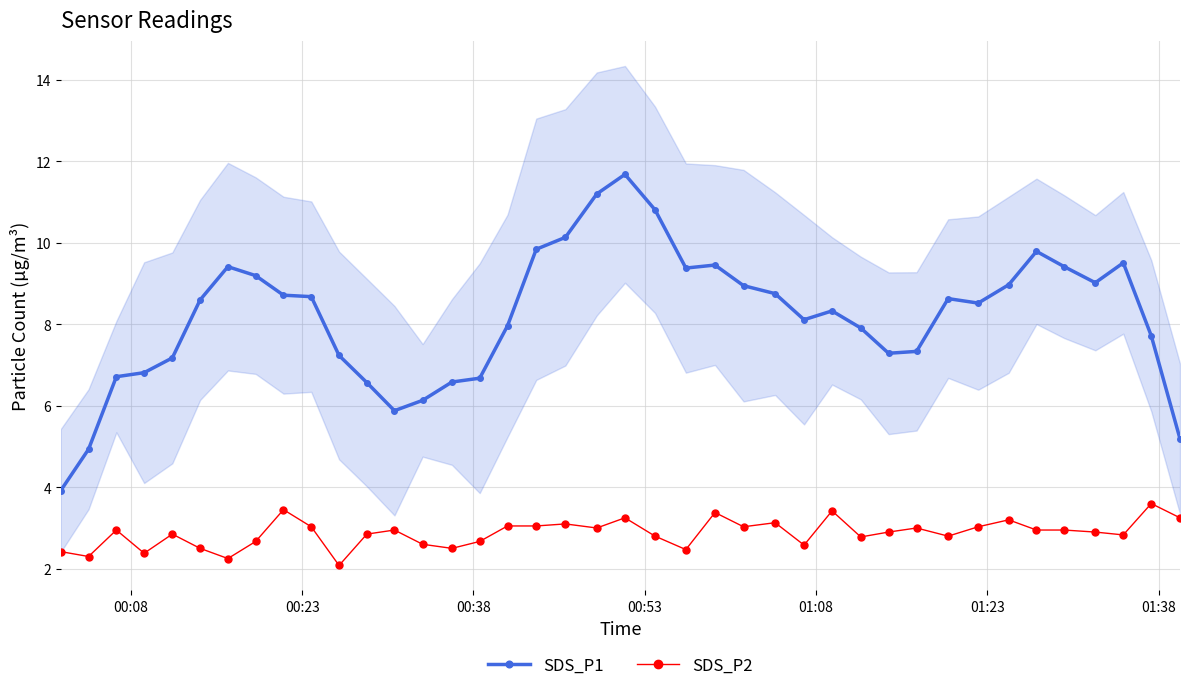

What is the minimum value for SDS_P2?

2.1